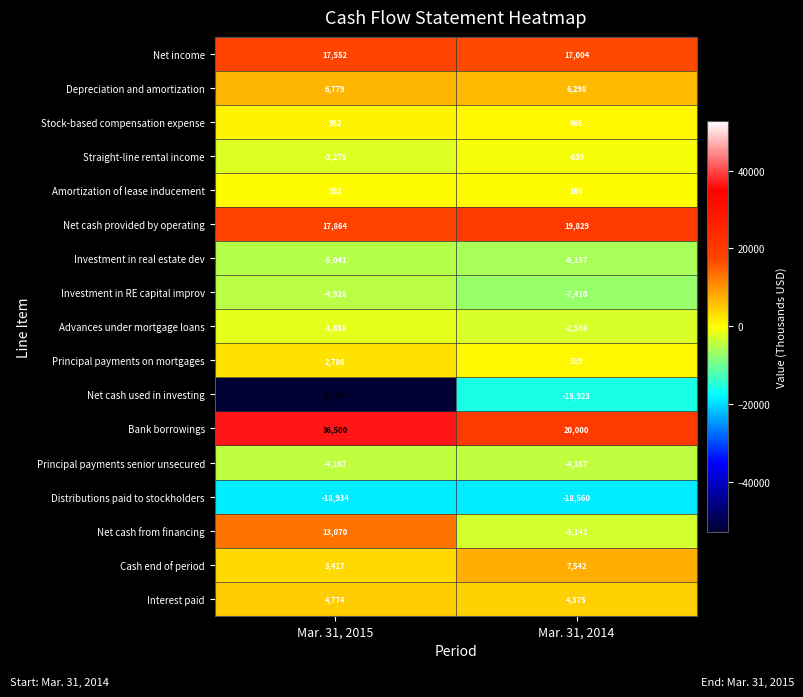

What is the difference between the highest and lowest values at Mar. 31, 2015?

89254